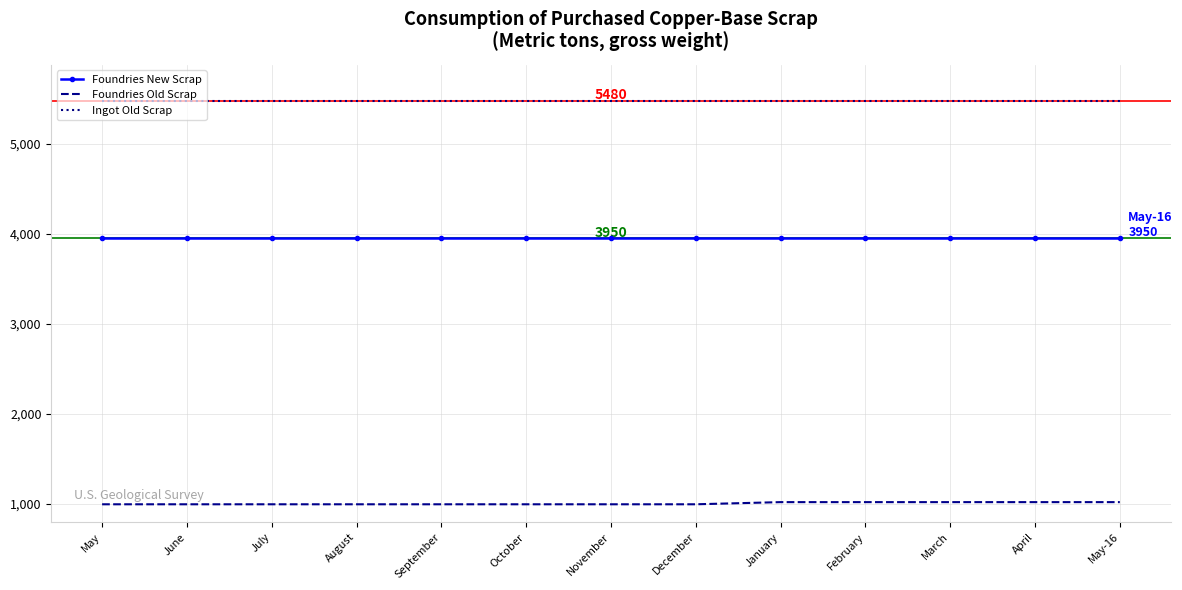

Reading left to right, extract all data points from this chart.

Foundries New Scrap: May=3950	June=3950	July=3950	August=3950	September=3950	October=3950	November=3950	December=3950	January=3950	February=3950	March=3950	April=3950	May-16=3950
Foundries Old Scrap: May=996	June=996	July=996	August=996	September=996	October=996	November=996	December=996	January=1020	February=1020	March=1020	April=1020	May-16=1020
Ingot Old Scrap: May=5480	June=5480	July=5480	August=5480	September=5480	October=5480	November=5480	December=5480	January=5480	February=5480	March=5480	April=5480	May-16=5480